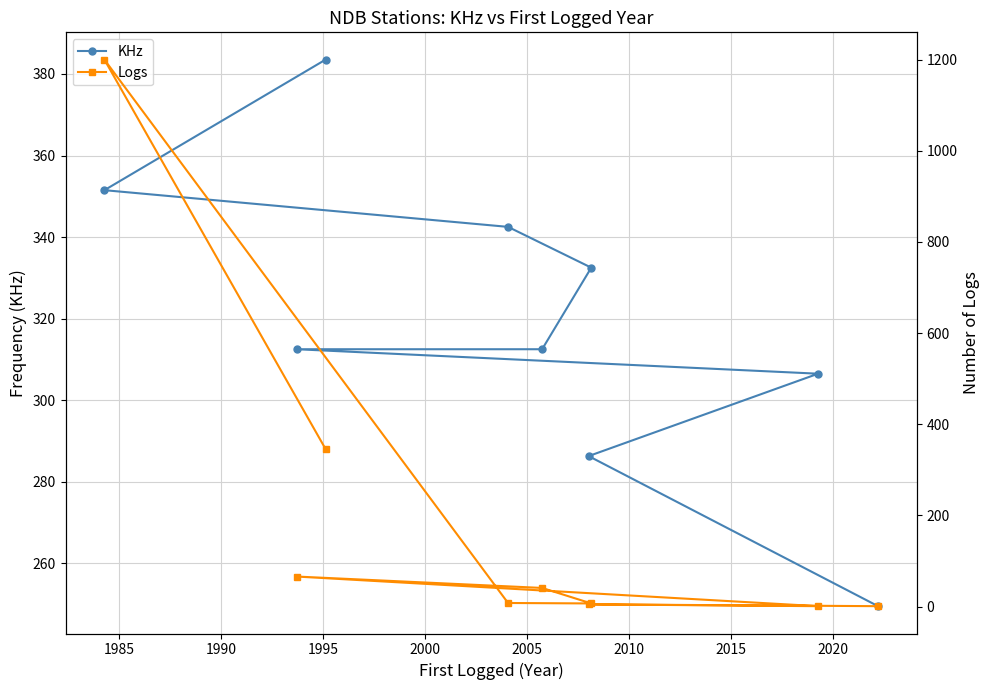

What is the highest value of the KHz series?

383.5